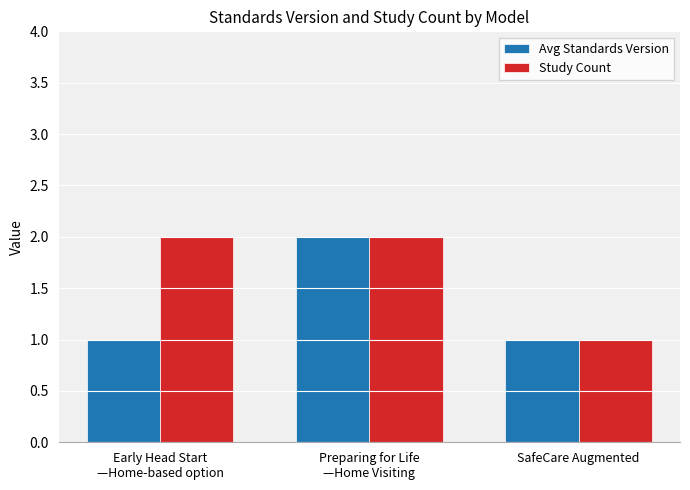

Reading left to right, what are all the values shown in this chart?

Avg Standards Version: 1	2	1
Study Count: 2	2	1